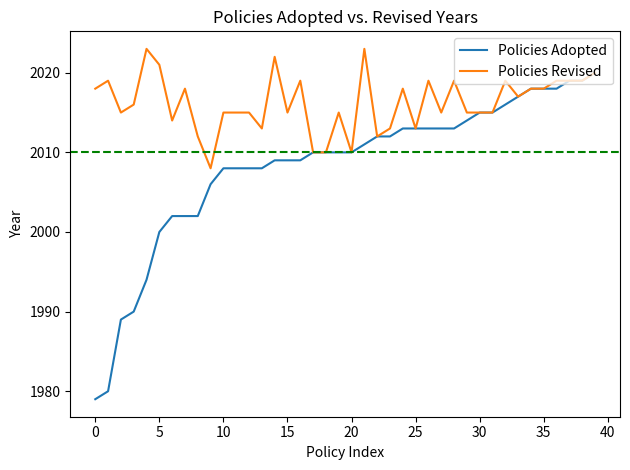

What is the sum of all Policies Revised values?

80649